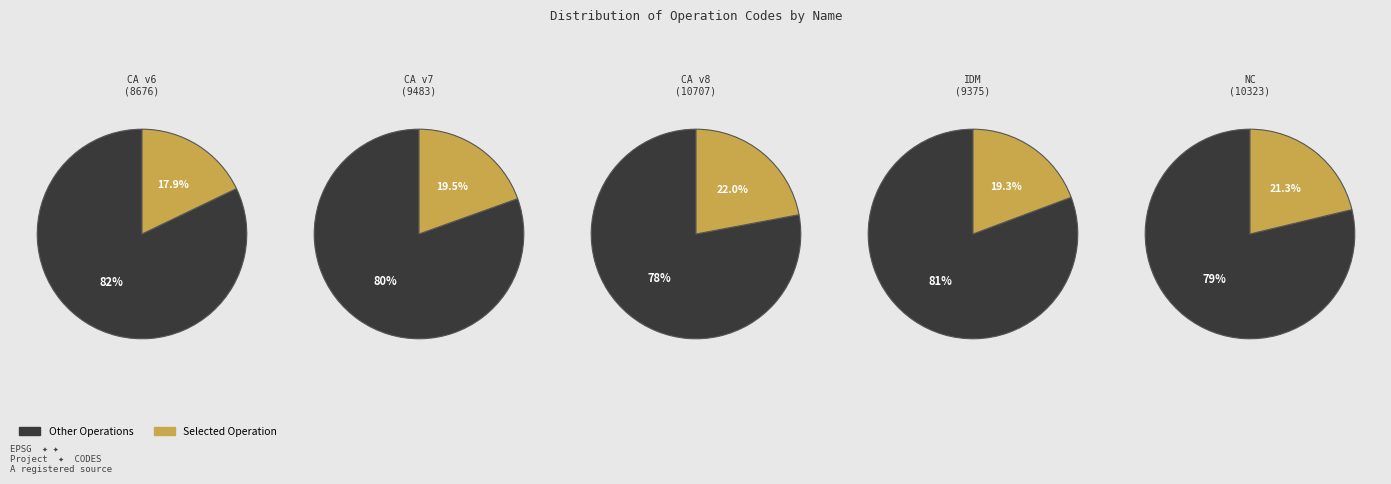

What portion of the pie excludes New Caledonia velocity model 2015?

78.7%